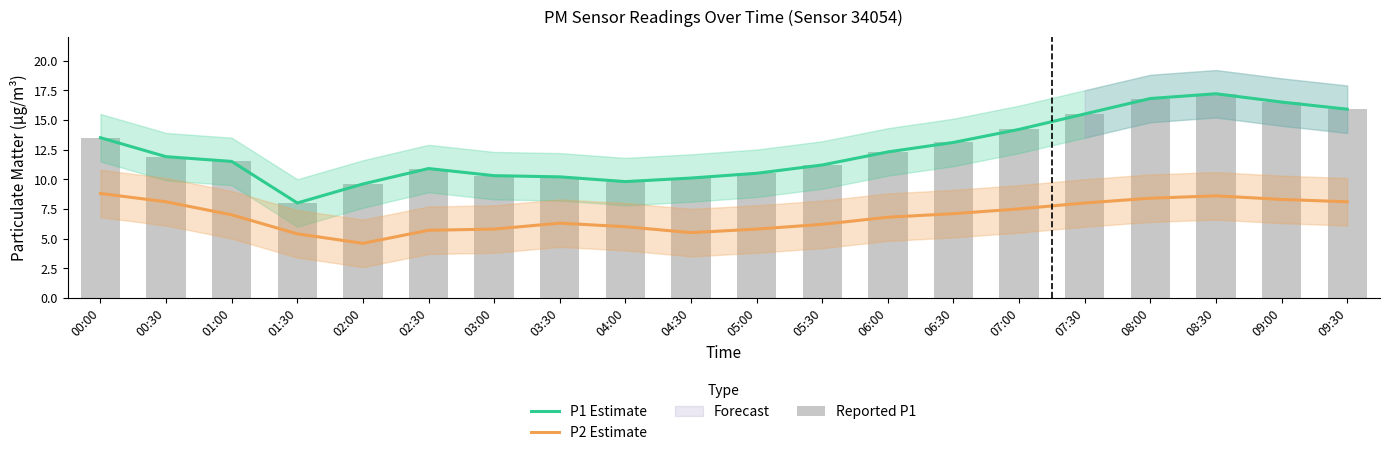

What is the difference between the Reported P1 values at 02:30 and 04:30?

0.8